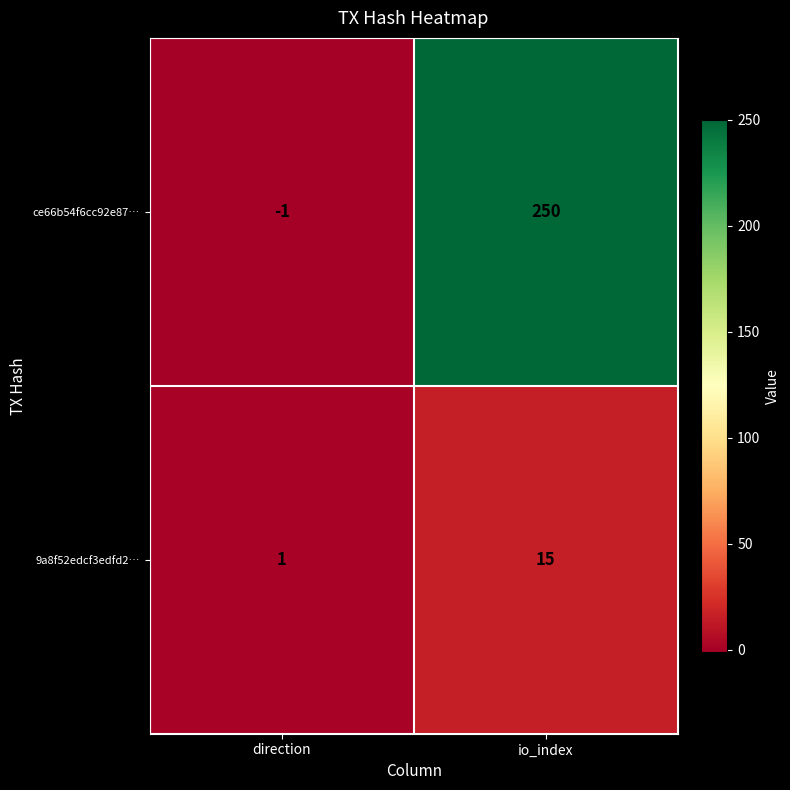

True or false: 9a8f52edcf3edfd2… has a value of 15 at io_index.

True